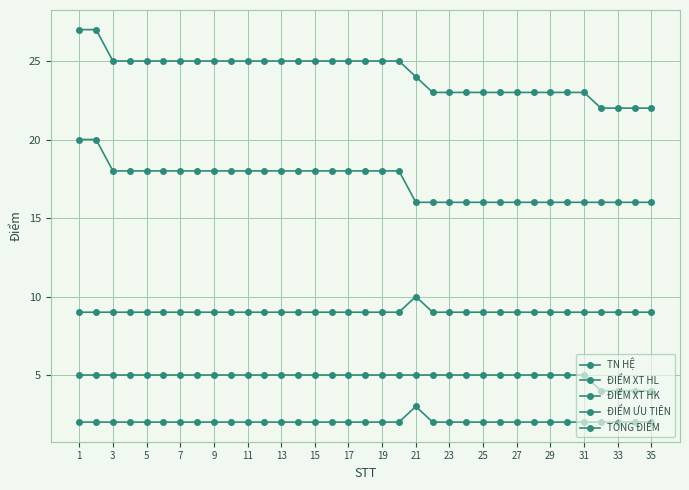

How many data points does each series have?

35